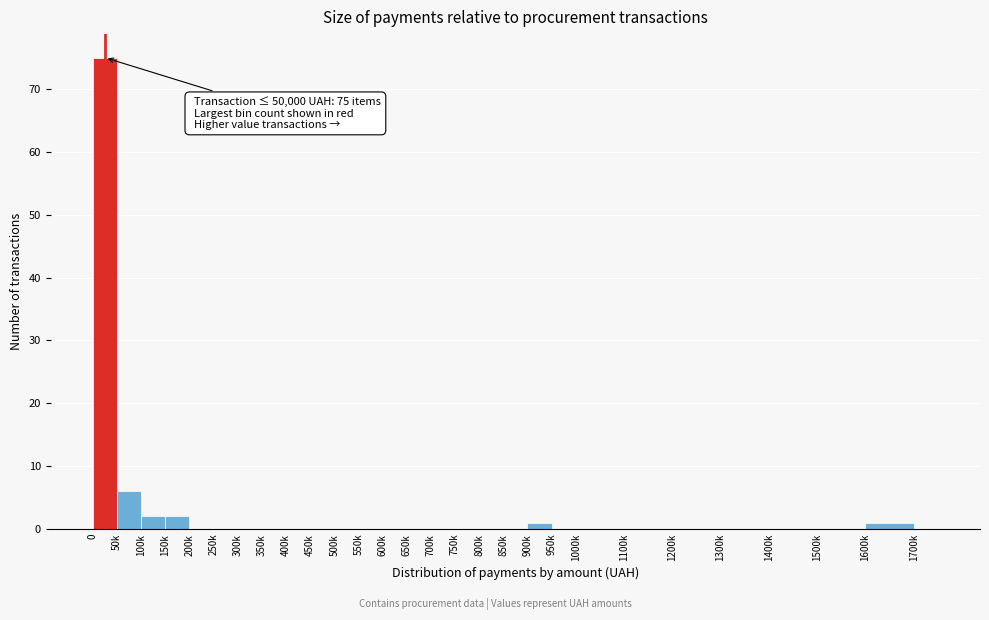

Reading right to left, what are all the values shown in this chart?

1700k=0	1600k=1	1500k=0	1400k=0	1300k=0	1200k=0	1100k=0	1000k=0	950k=0	900k=1	850k=0	800k=0	750k=0	700k=0	650k=0	600k=0	550k=0	500k=0	450k=0	400k=0	350k=0	300k=0	250k=0	200k=0	150k=2	100k=2	50k=6	0=75